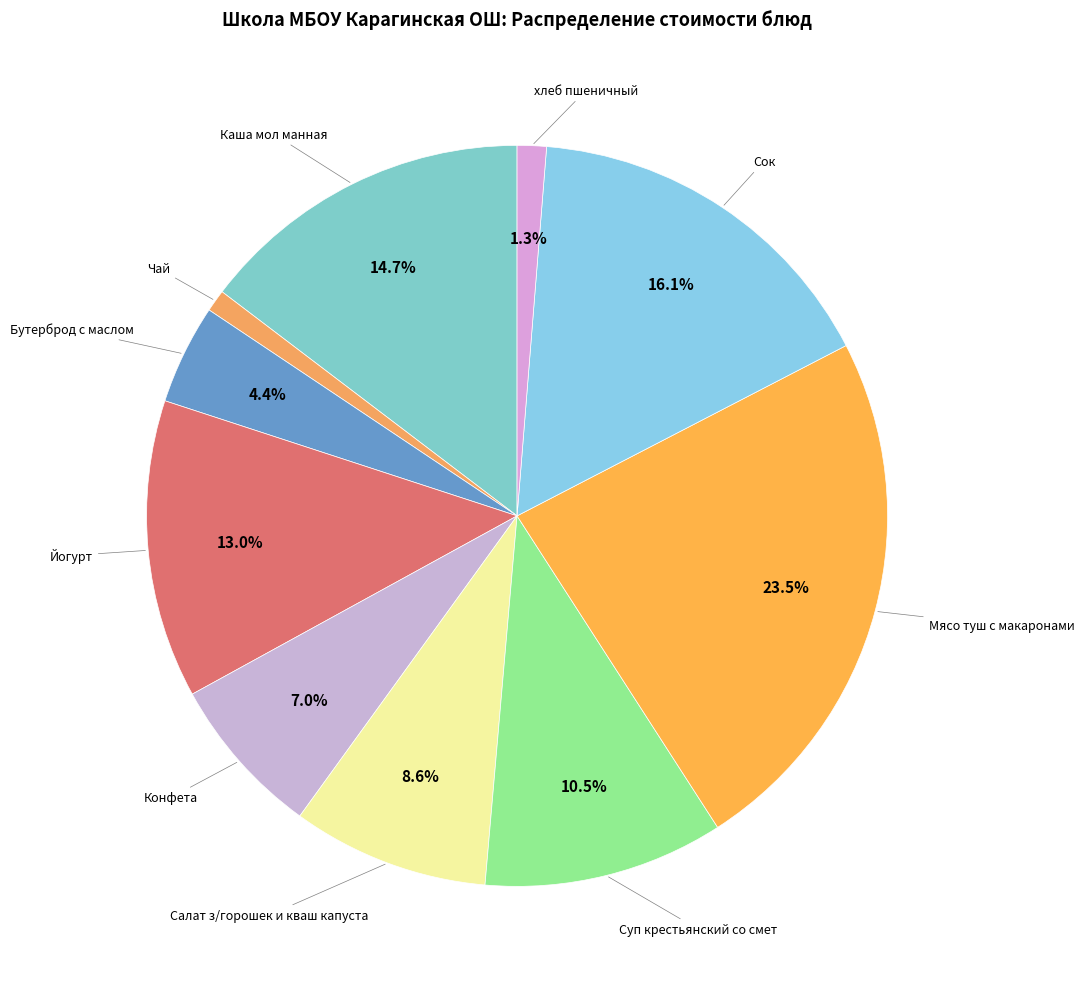

What percentage do Суп крестьянский со смет and Мясо туш с макаронами together represent?

34.0%